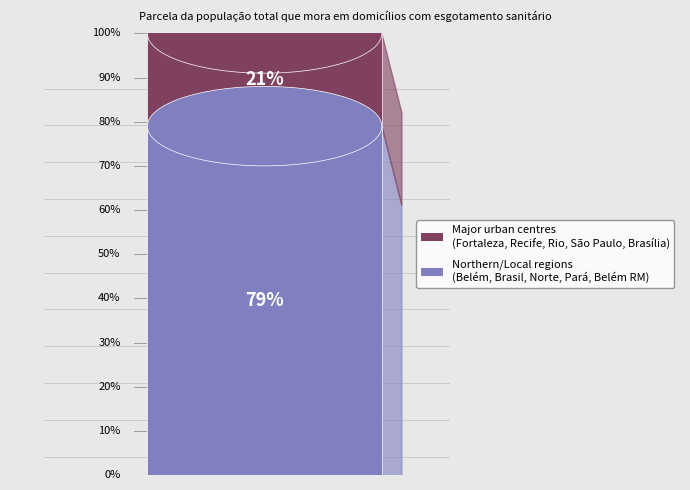

Is it true that Brasília (Município) is 15% of the pie?

False